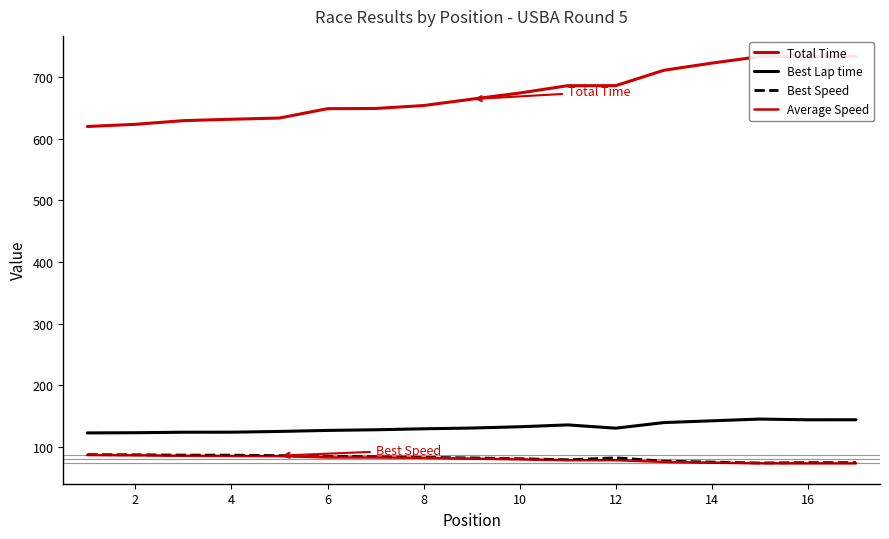

Is this an area chart (filled region under the line)?

No